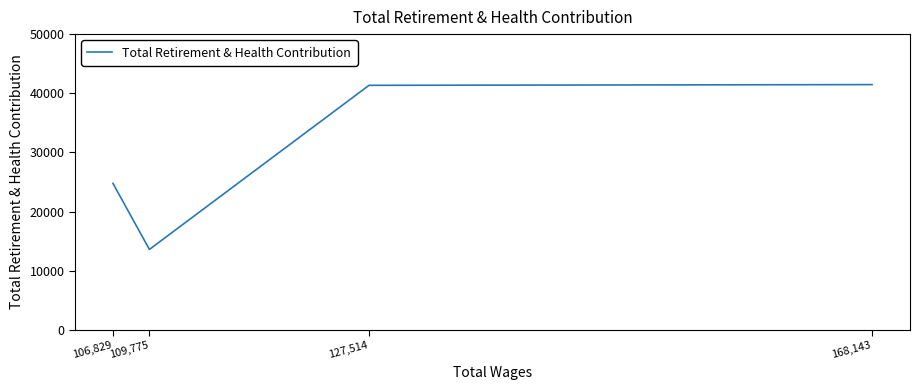

List the labels in order of value, largest first.

168,143, 127,514, 106,829, 109,775